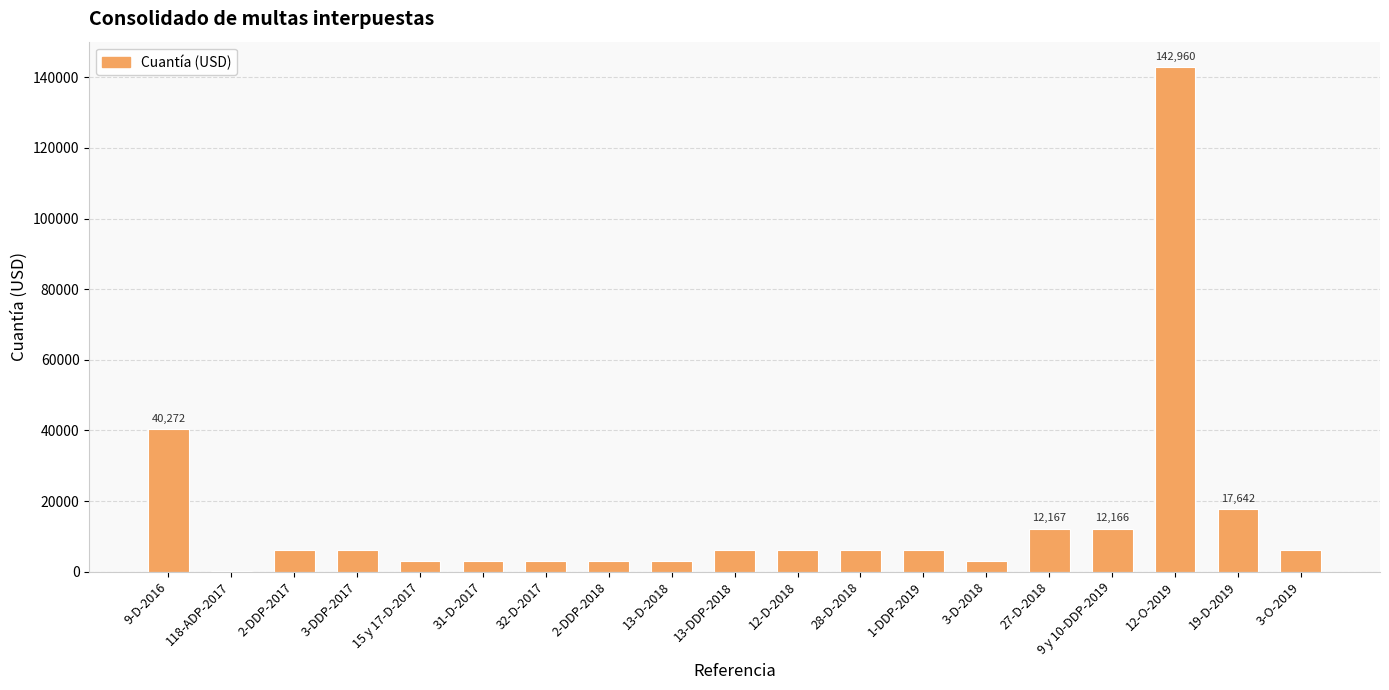

The value at 3-D-2018 is 3041.2. True or false?

True